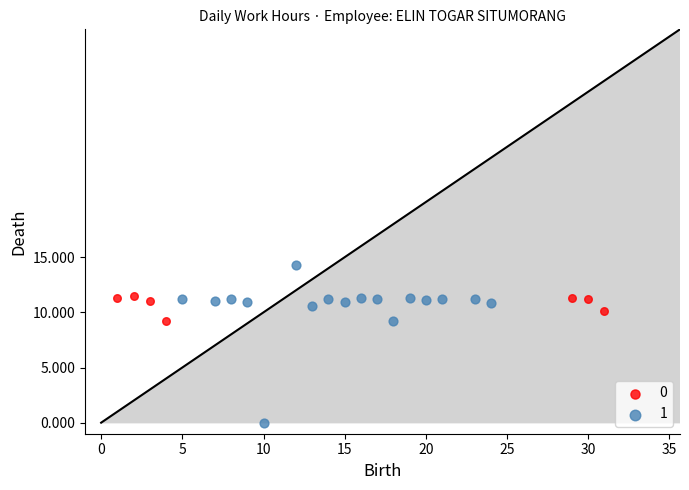

What are all the series names shown in the legend?

0, 1